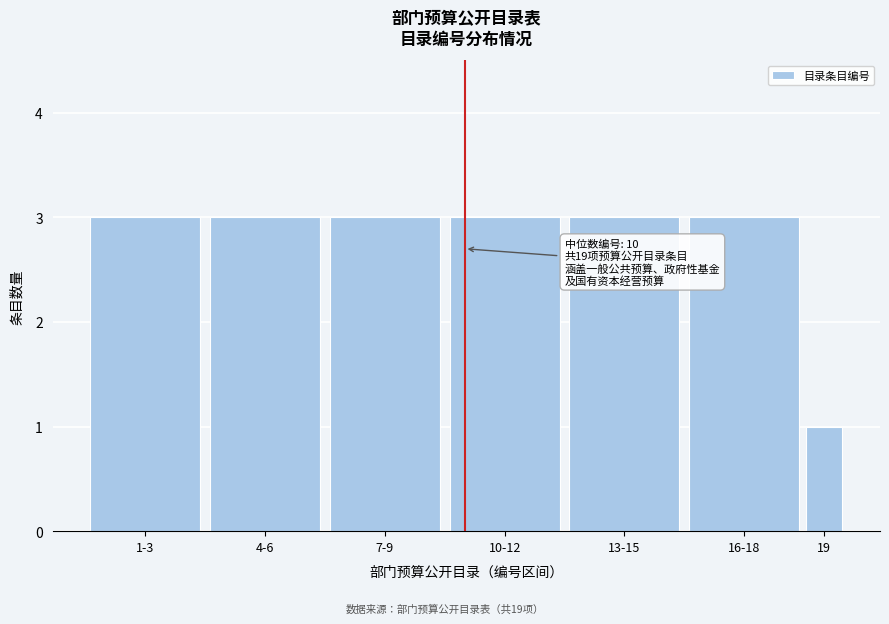

Reading right to left, extract all data points from this chart.

1	3	3	3	3	3	3